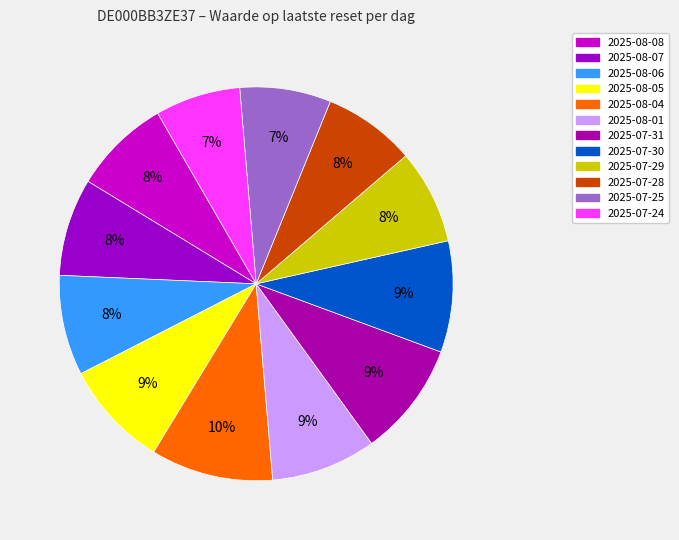

Does 2025-07-25 represent more than half of the total?

No